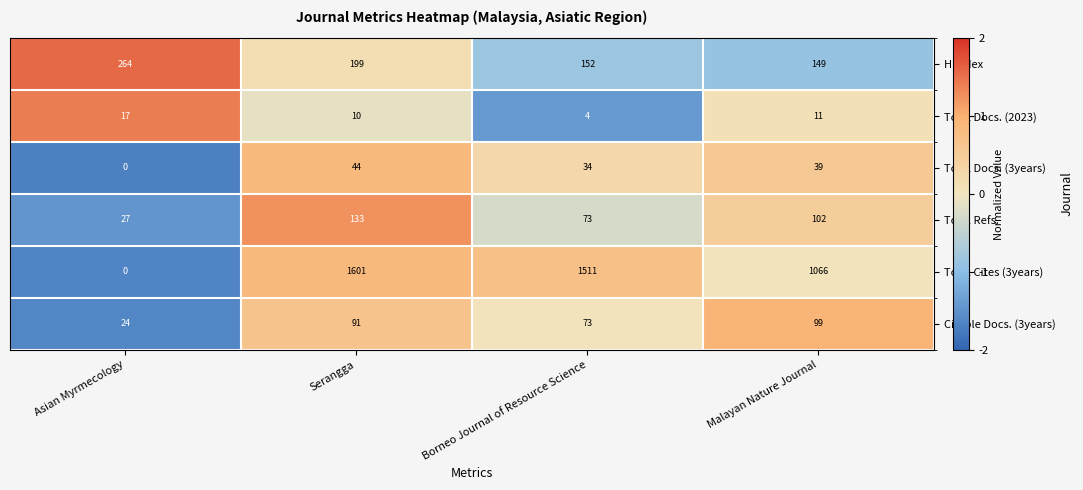

What is the total value across all series at Malayan Nature Journal?

1466